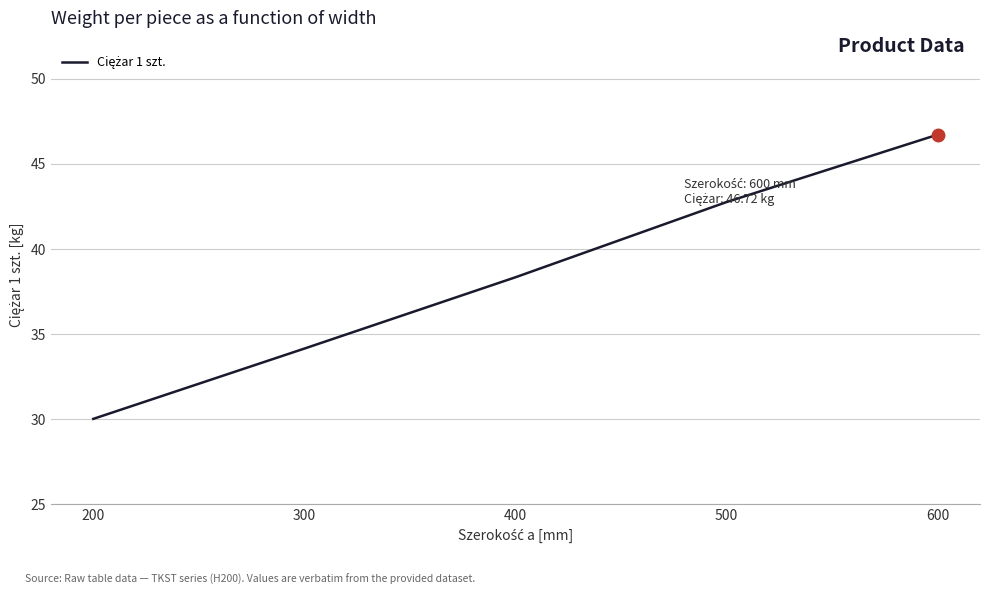

Rank the categories by value from lowest to highest.

200, 300, 400, 500, 600